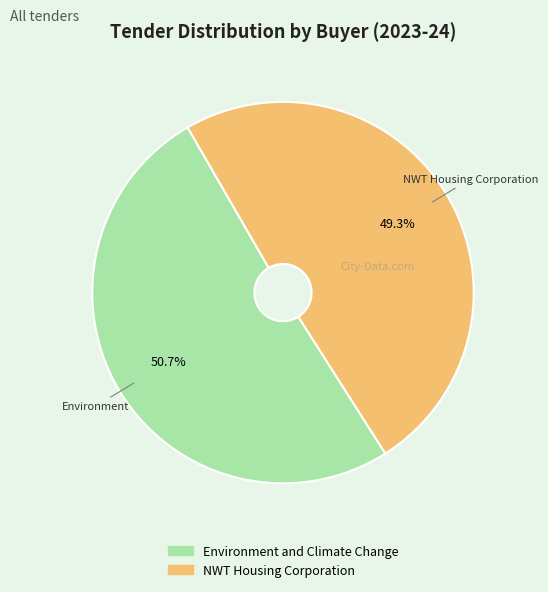

Rank the categories by value from lowest to highest.

NWT Housing Corporation, Environment and Climate Change